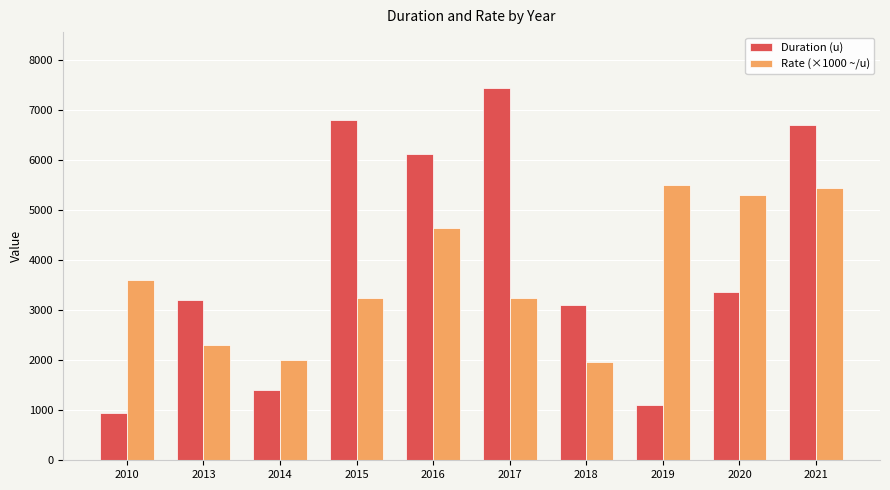

What are all the series names shown in the legend?

Duration (u), Rate (×1000 ~/u)